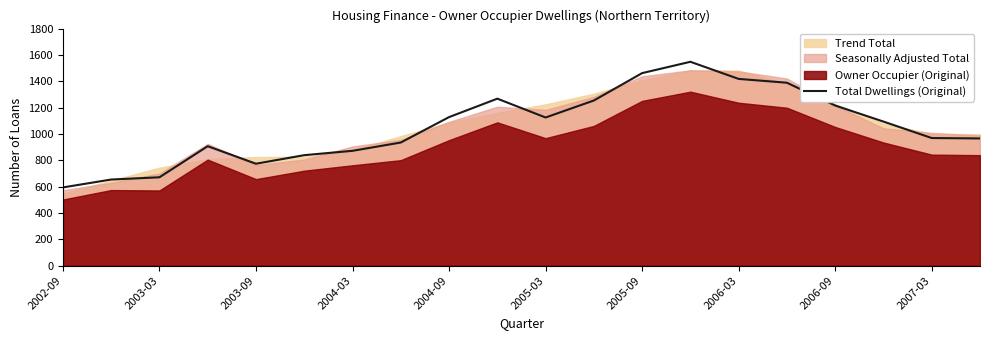

At which category does the chart reach its peak across all series?

13